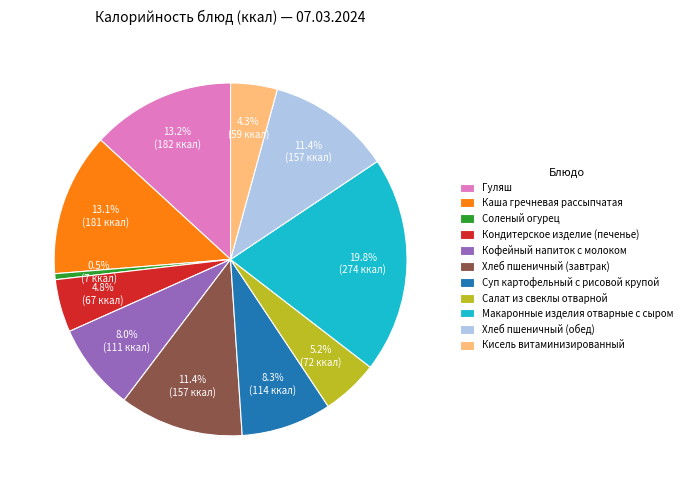

To the nearest percent, what percentage of the pie is Макаронные изделия отварные с сыром?

20%